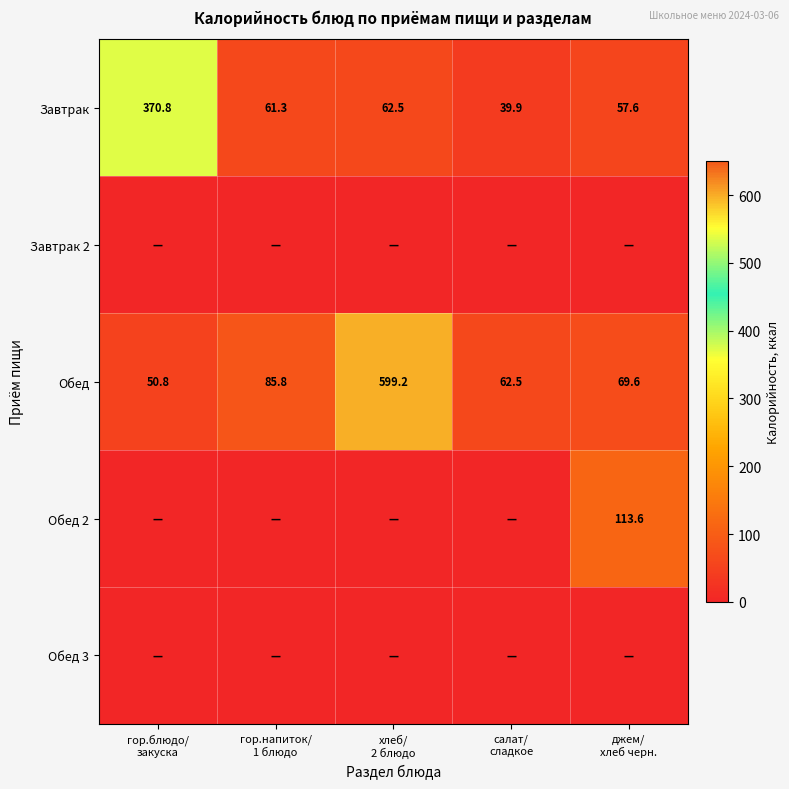

What is the lowest value of the Обед series?

50.8